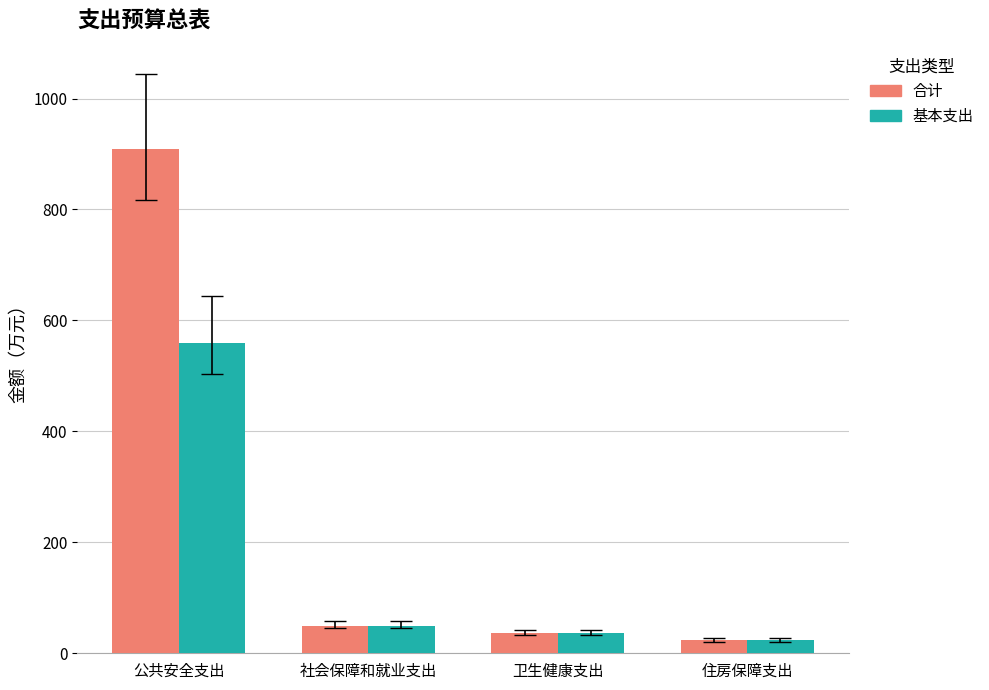

Which series has the largest total across all categories?

合计